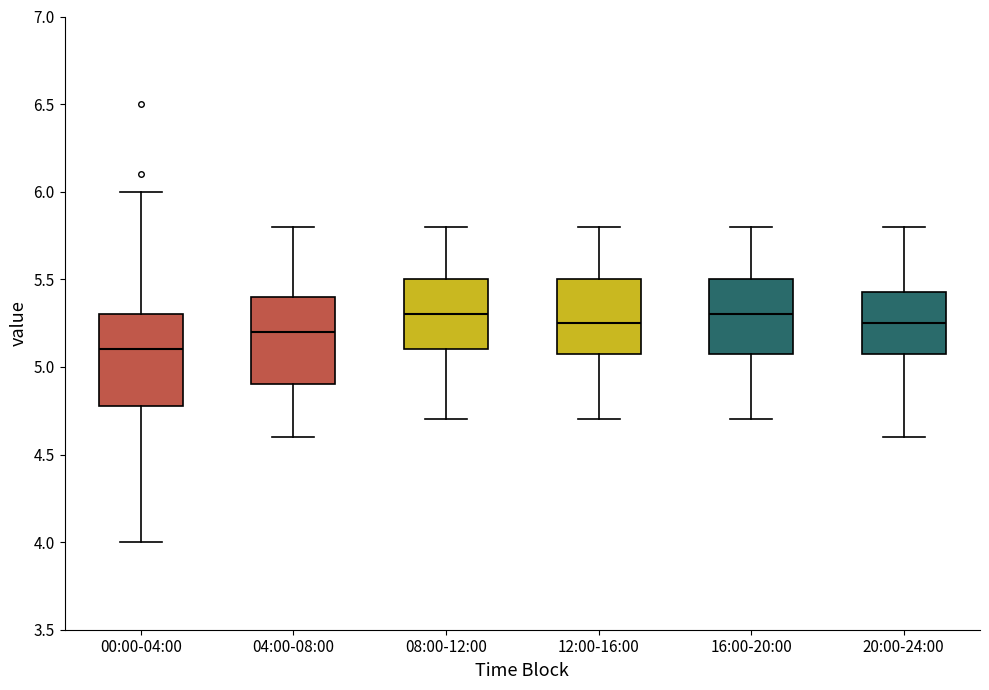

Reading left to right, read every box against the y-axis: the position of its median line, the range the box covers, and the ends of its whiskers. The values are not printed on the chart, so give them approximately, as read against the axis.

00:00-04:00: median 5.10, box 4.80 to 5.30, whiskers 4.00 to 6.00
04:00-08:00: median 5.20, box 4.90 to 5.40, whiskers 4.60 to 5.80
08:00-12:00: median 5.30, box 5.10 to 5.50, whiskers 4.70 to 5.80
12:00-16:00: median 5.25, box 5.10 to 5.50, whiskers 4.70 to 5.80
16:00-20:00: median 5.30, box 5.10 to 5.50, whiskers 4.70 to 5.80
20:00-24:00: median 5.25, box 5.10 to 5.45, whiskers 4.60 to 5.80